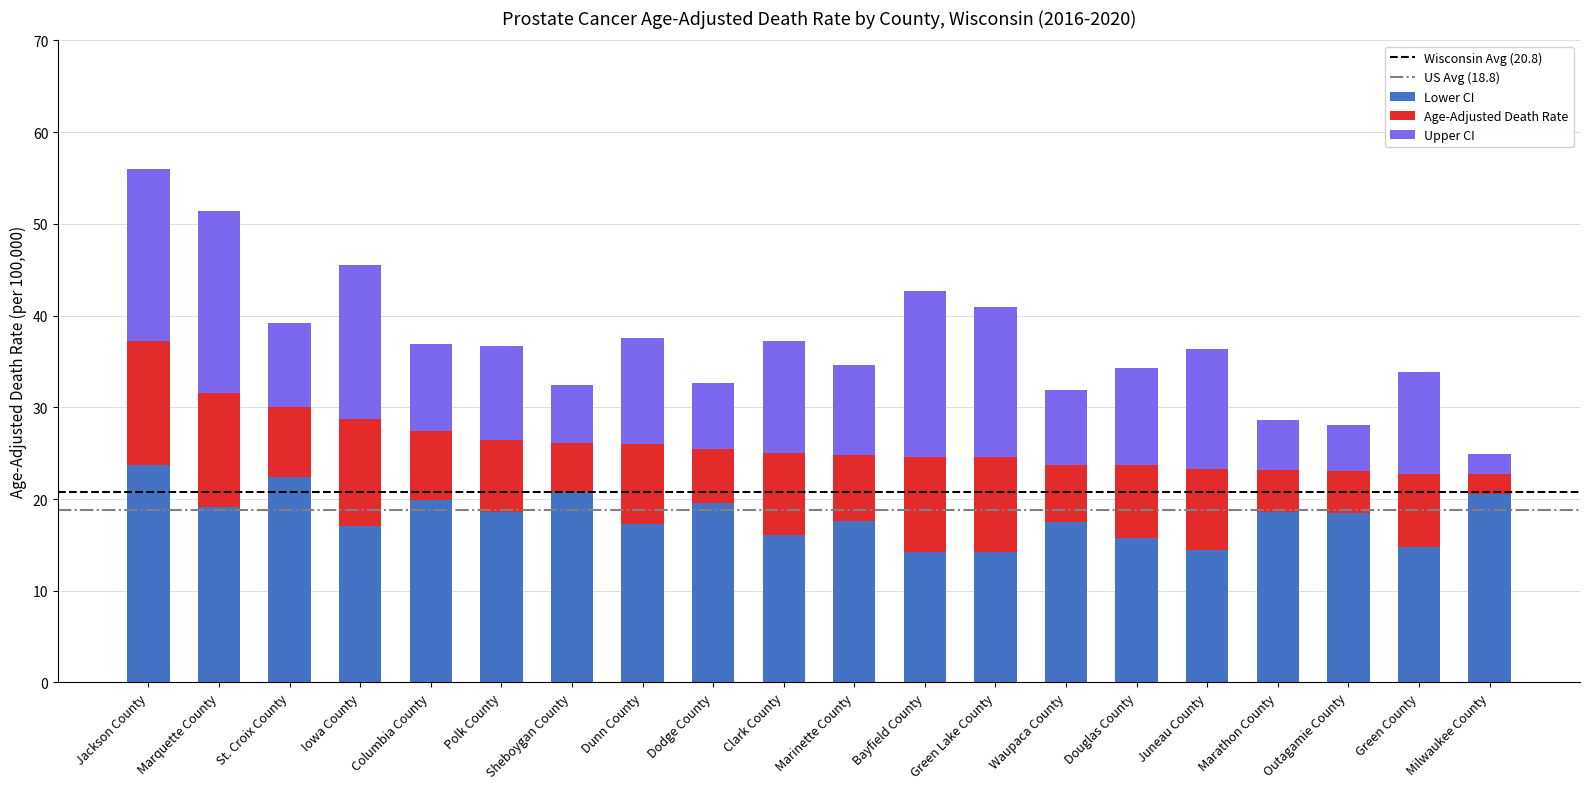

The Lower CI series shows 5.3 at Dunn County. True or false?

False